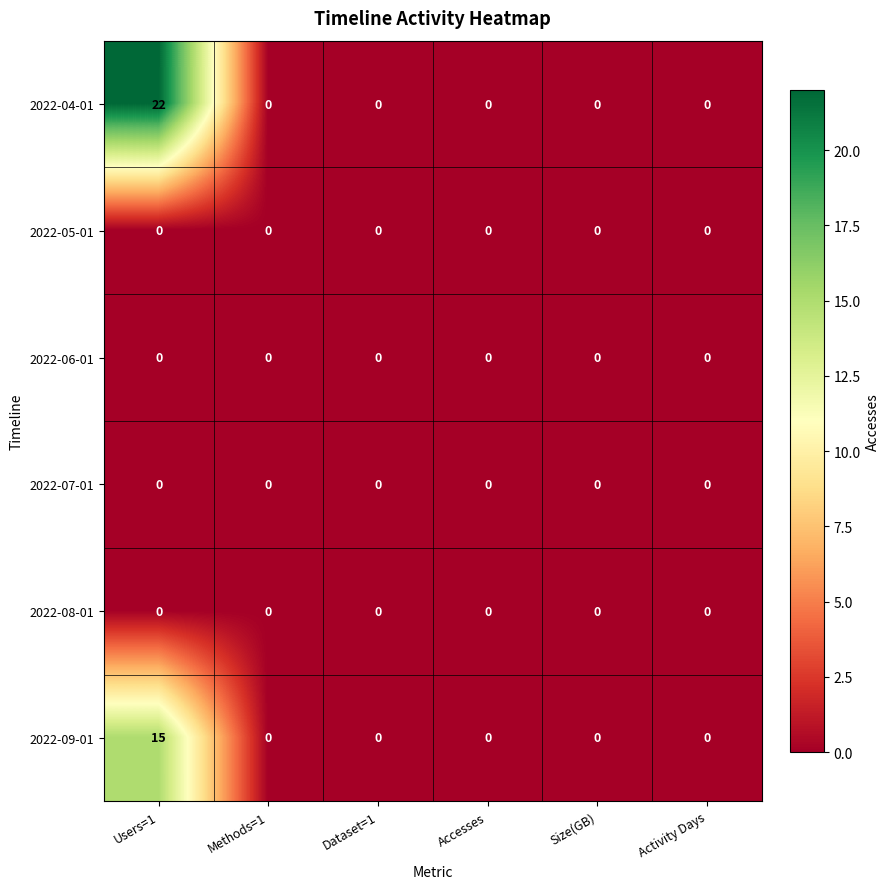

What is the difference between the maximum and minimum values in the 2022-04-01 series?

22